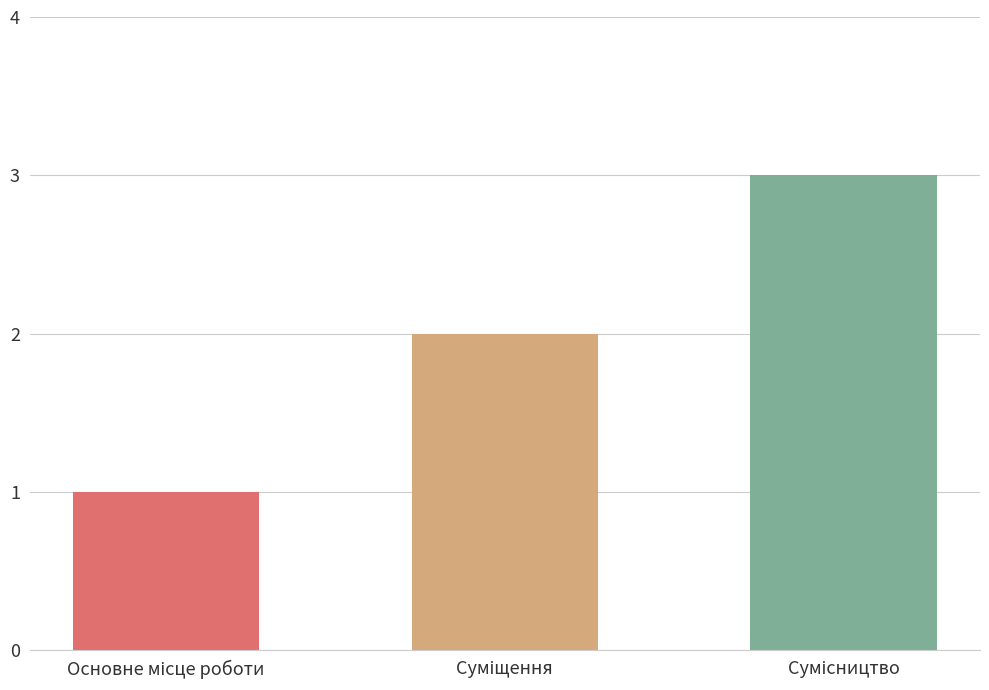

What is the sum of all values?

6